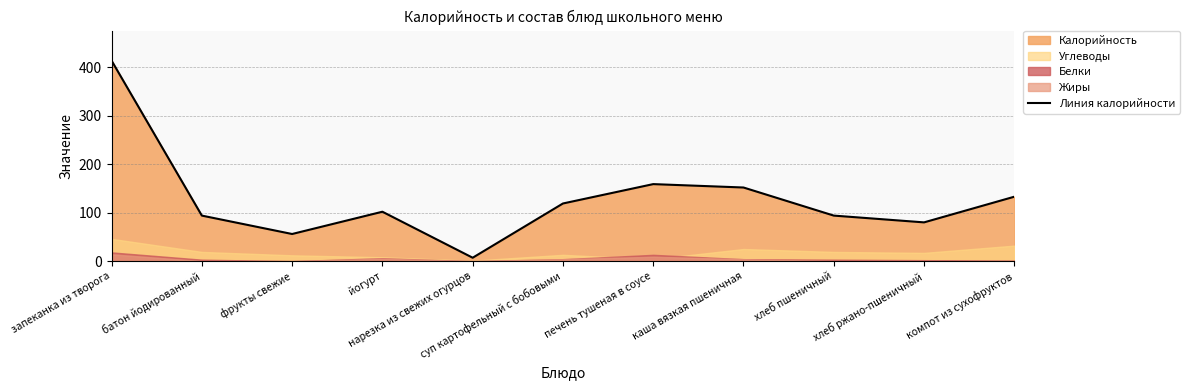

What is the approximate value at суп картофельный с бобовыми, to the nearest 5?

120